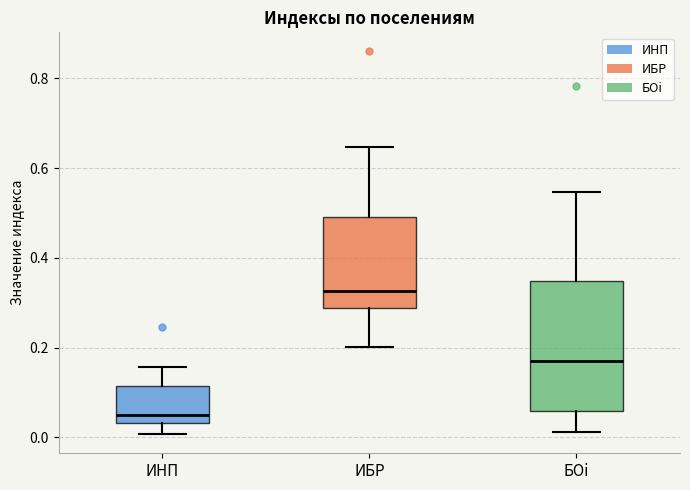

Reading left to right, transcribe this box plot: for each box, give where its median line is, the range the box spans, and where its two whiskers end, as read against the y-axis. The values are not printed on the chart, so give them approximately, as read against the axis.

ИНП: median 0.06, box 0.04 to 0.12, whiskers 0.00 to 0.16
ИБР: median 0.32, box 0.28 to 0.50, whiskers 0.20 to 0.64
БОi: median 0.16, box 0.06 to 0.34, whiskers 0.02 to 0.54